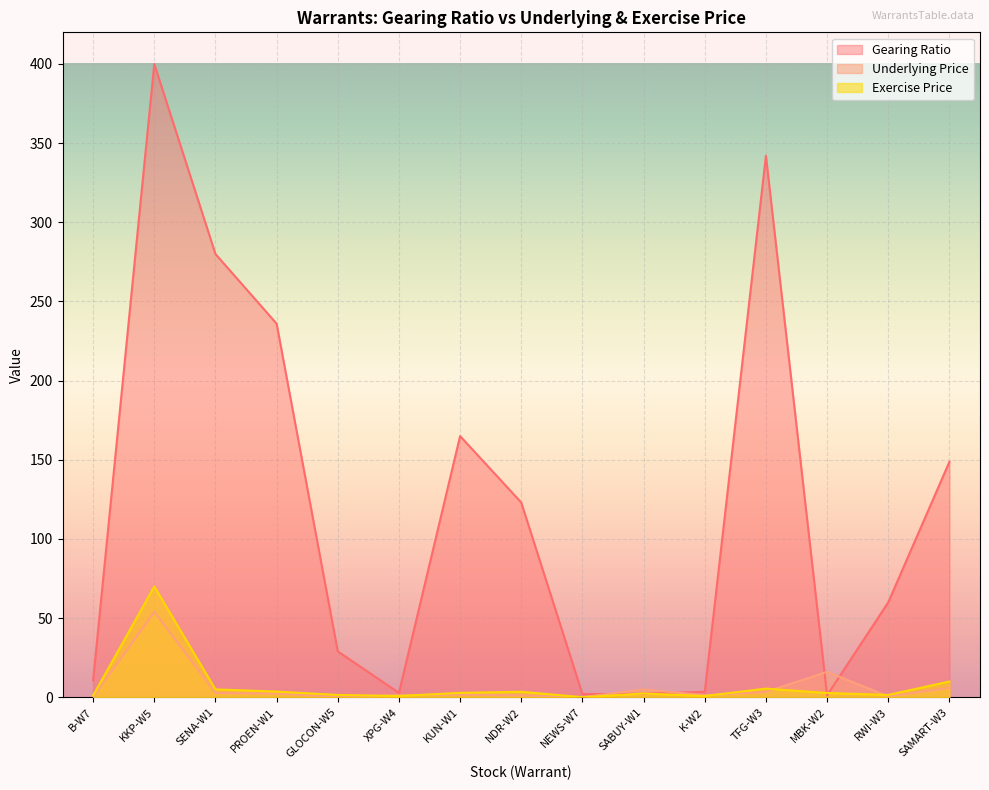

Where is the first local minimum for Underlying Price?

GLOCON-W5